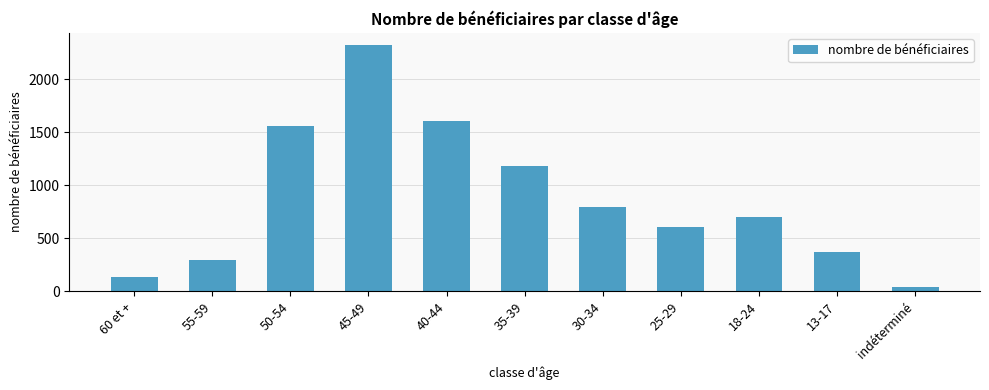

What position from the left is 13-17?

10